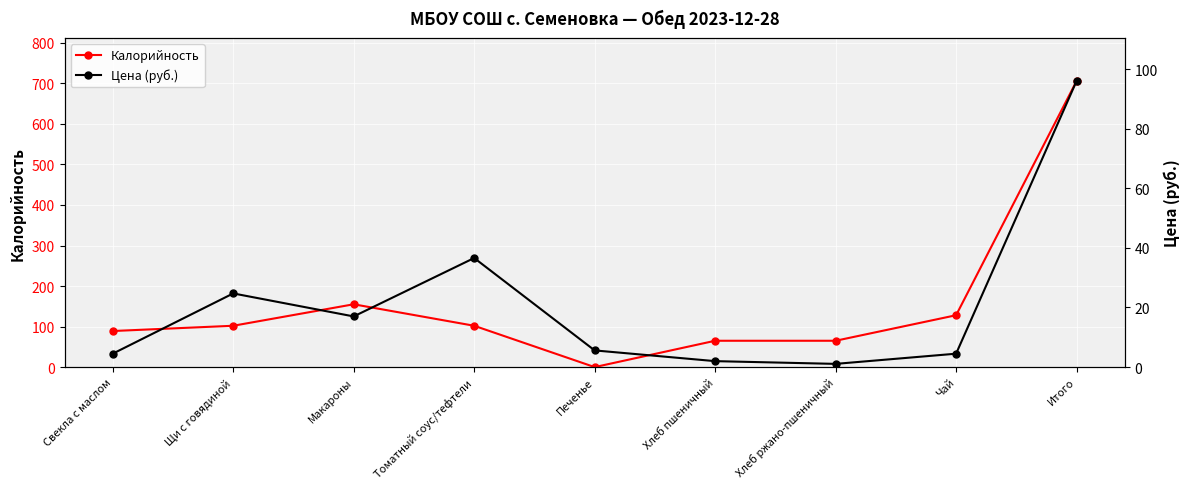

What is the difference between the maximum and minimum values in the Цена (руб.) series?

94.9